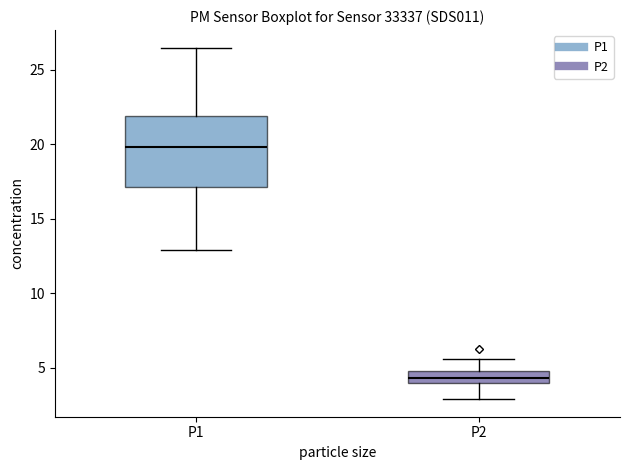

Which box has the lowest median line?

P2